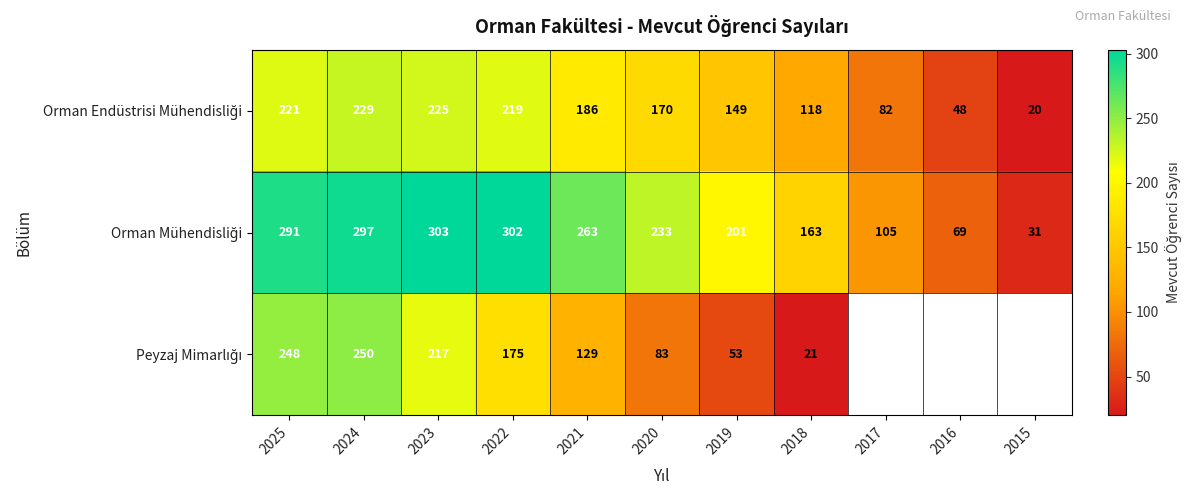

At which category does the chart reach its minimum across all series?

2015